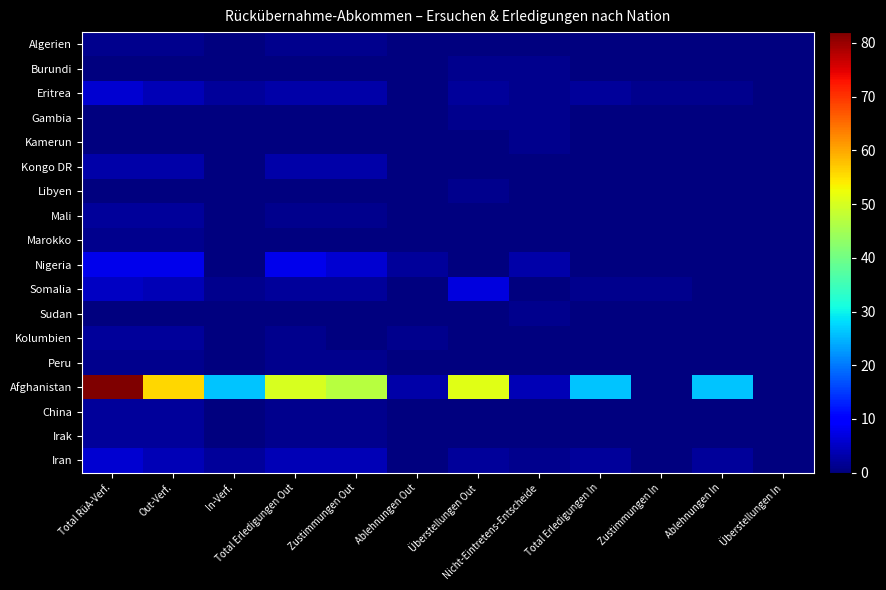

At how many categories does at least one series exceed 18?

8